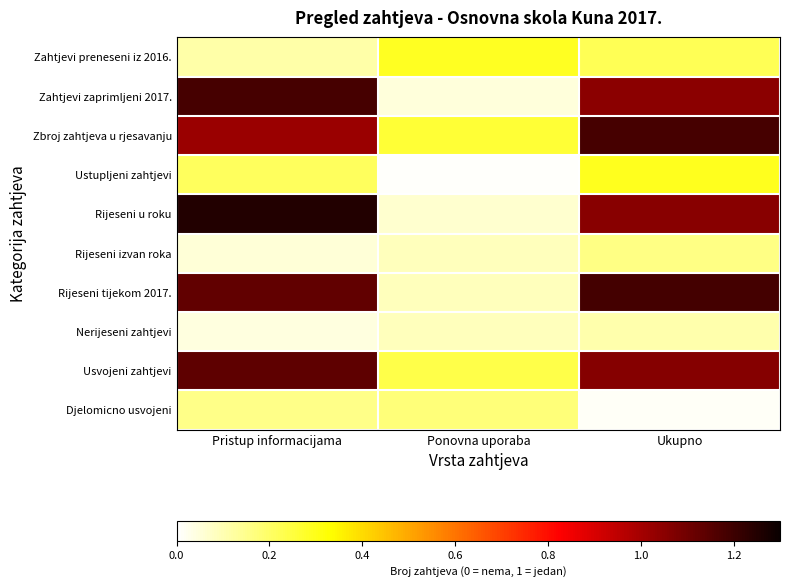

Between Ukupno and Pristup informacijama, which is larger?

Ukupno